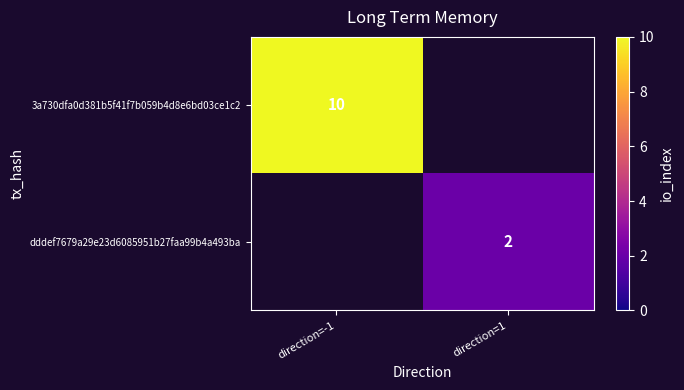

The dddef7679a29e23d6085951b27faa99b4a493ba series shows 1 at direction=1. True or false?

False